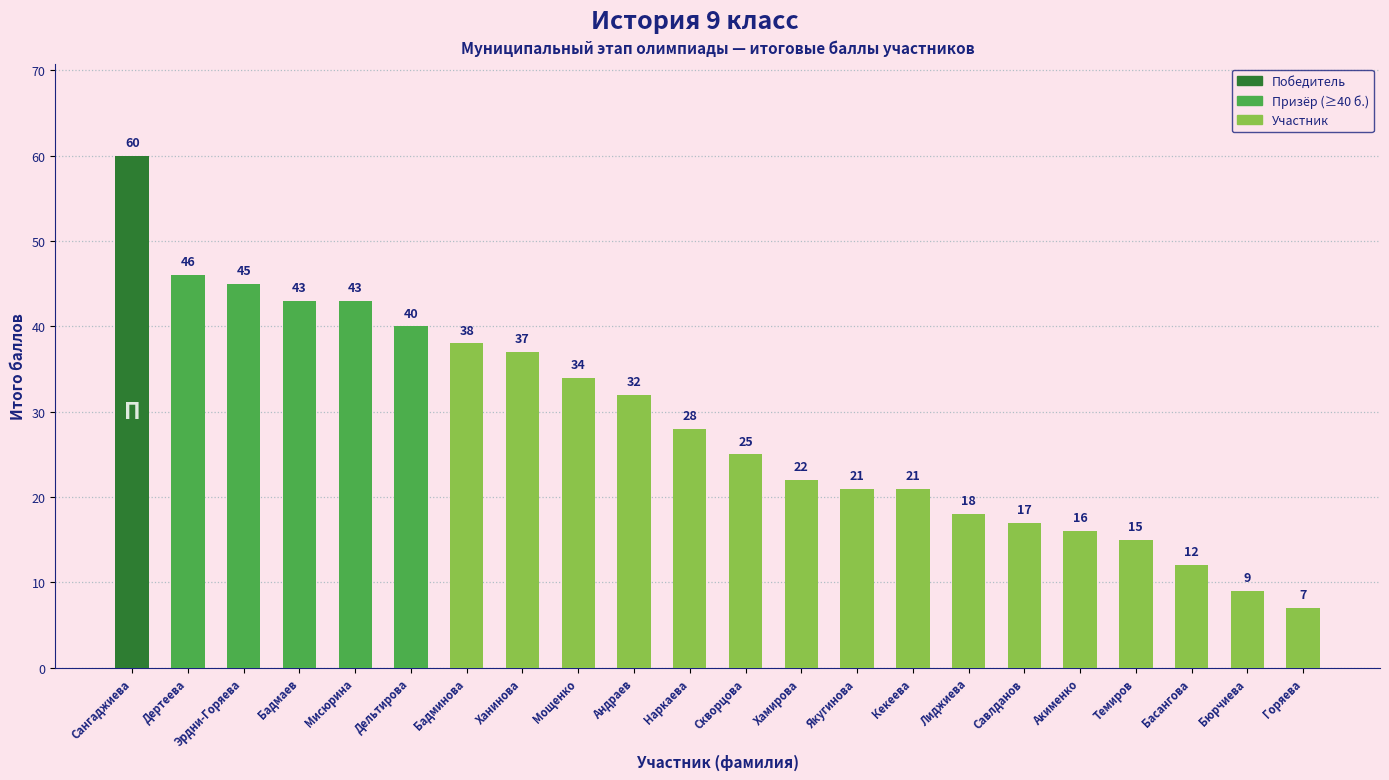

What is the change in value from Эрдни-Горяева to Савлданов?

-28